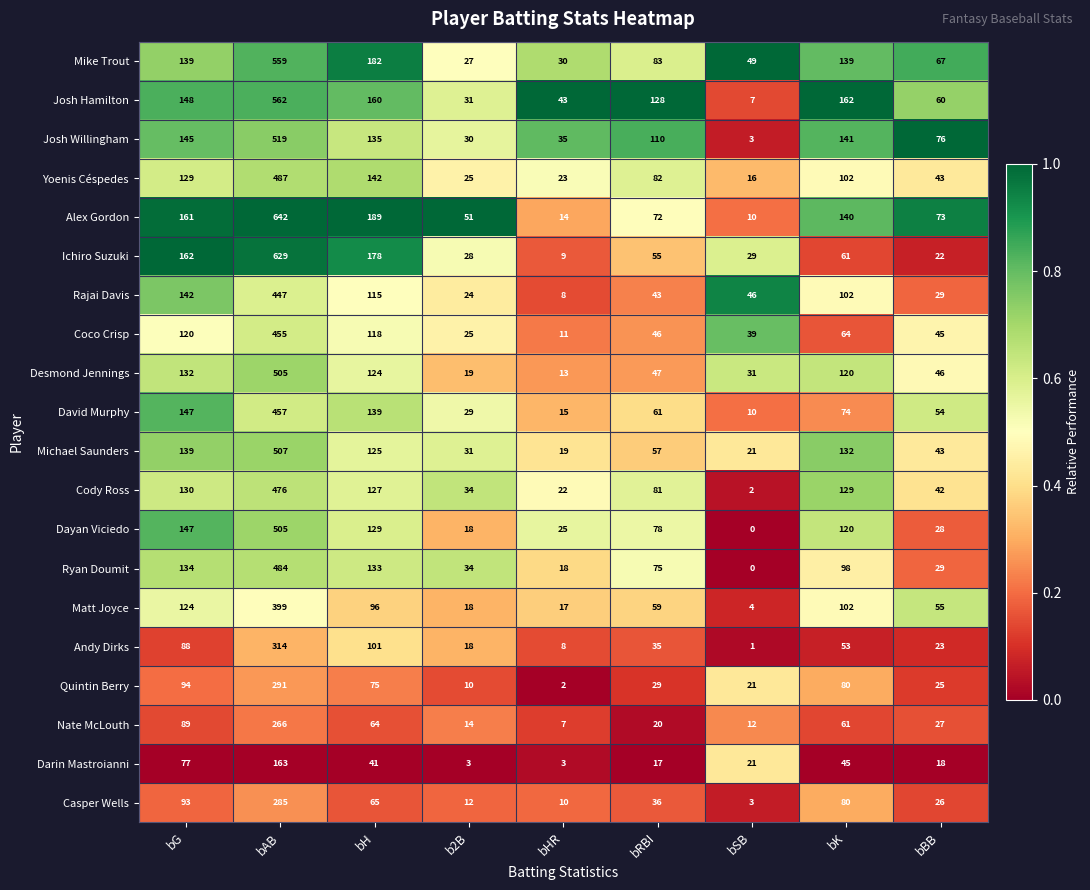

Rank the categories by Ryan Doumit value from highest to lowest.

bAB, bG, bH, bK, bRBI, b2B, bBB, bHR, bSB